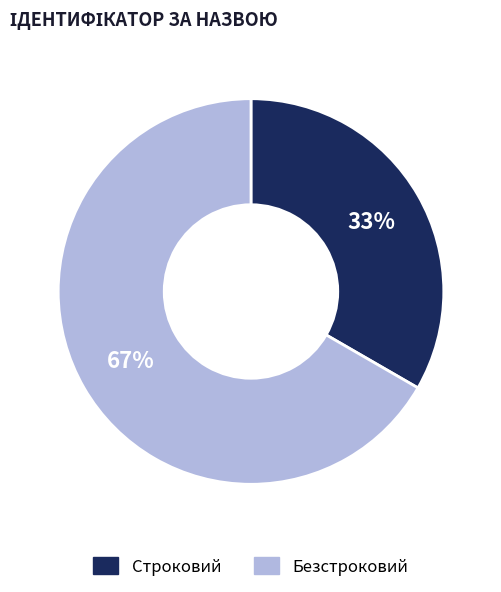

How many segments does this pie chart have?

2